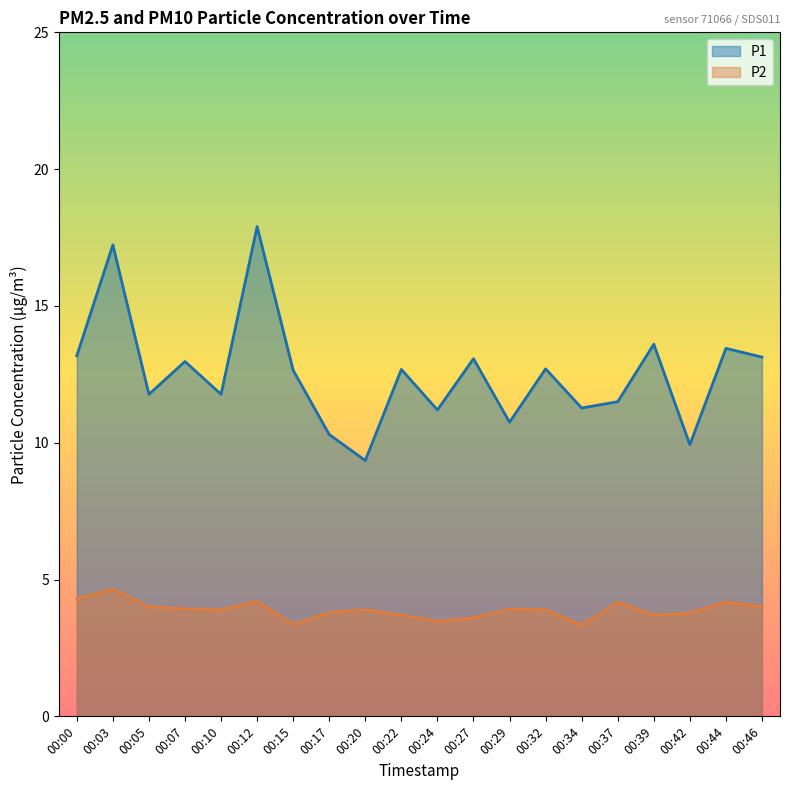

What is the smallest value displayed?

3.3